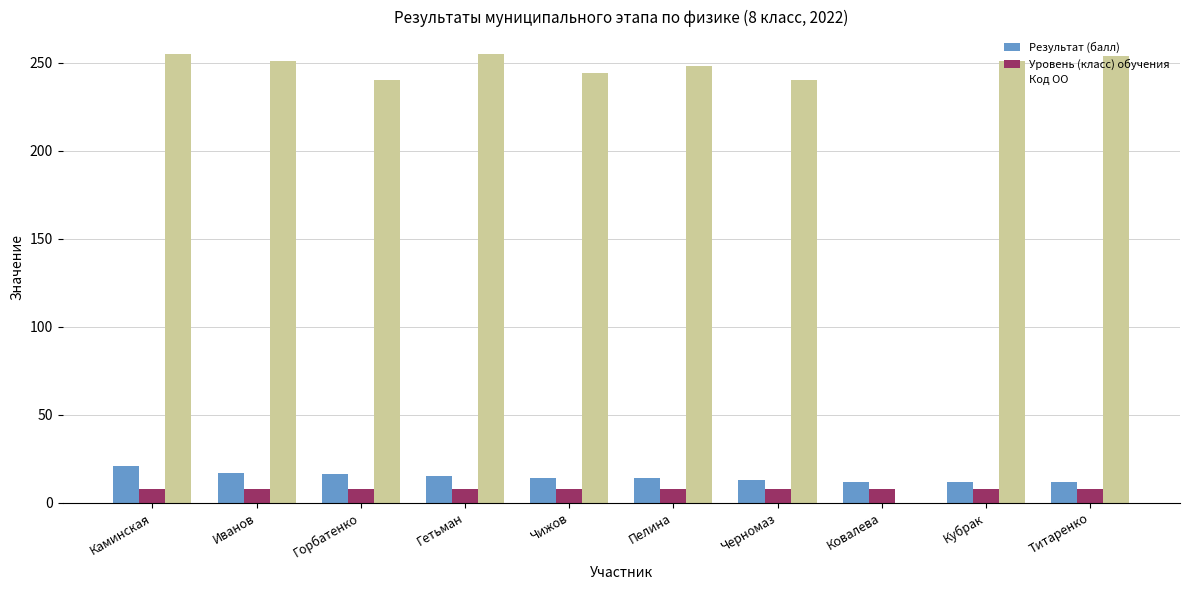

What is the total value across all series at Каминская?

284